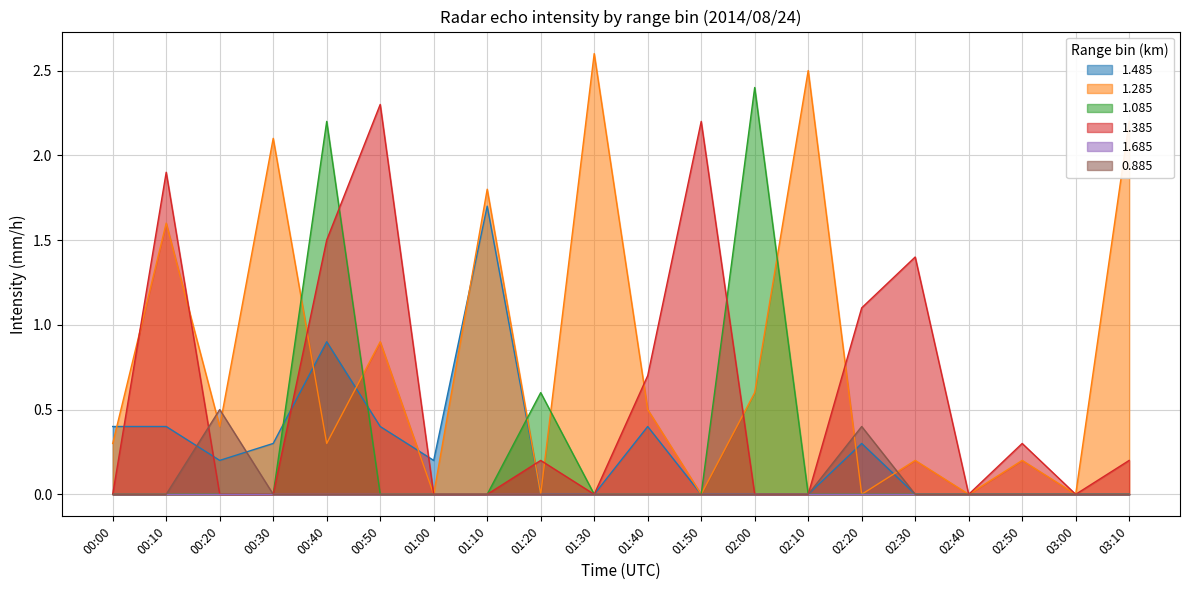

Which series has the largest range (max minus min)?

1.285